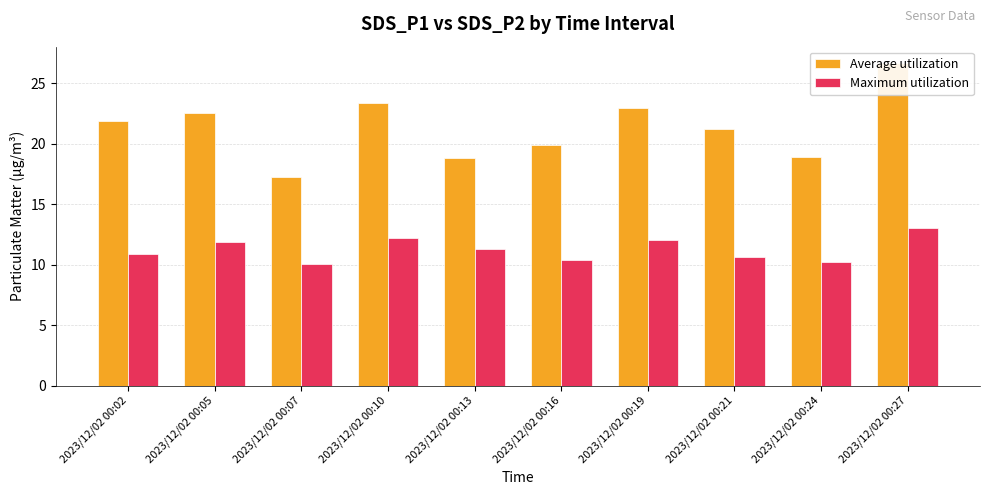

What is the sum of all Maximum utilization values?

112.6